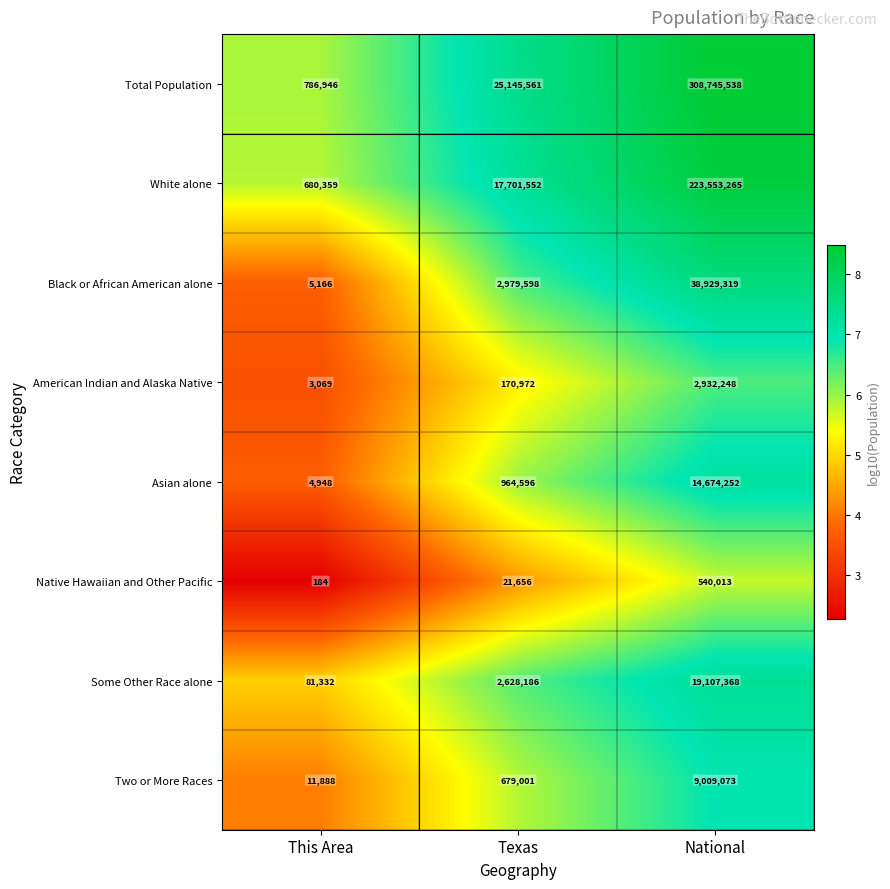

What is the difference between the maximum and minimum values in the White alone series?

222872906